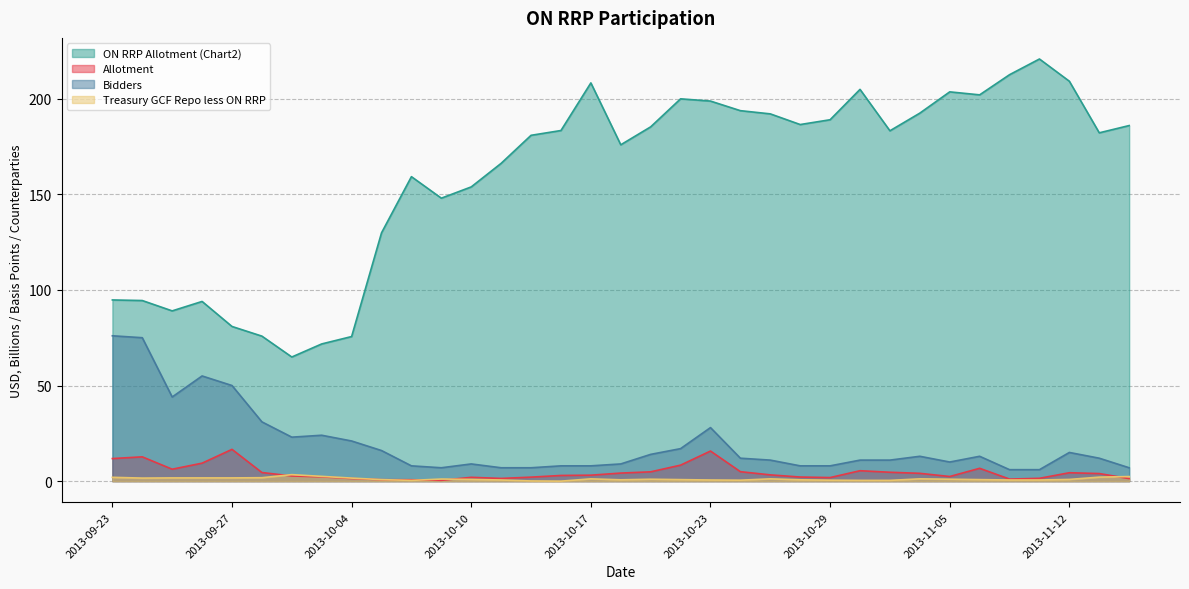

How many values in the ON RRP Allotment (Chart2) series are below 183?

17